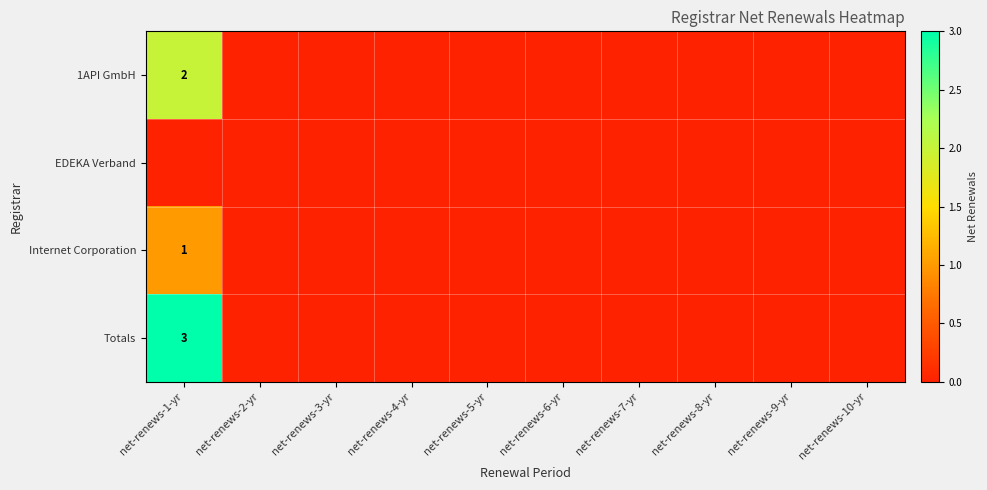

Count the 1API GmbH values in the range 0 to 1.

9